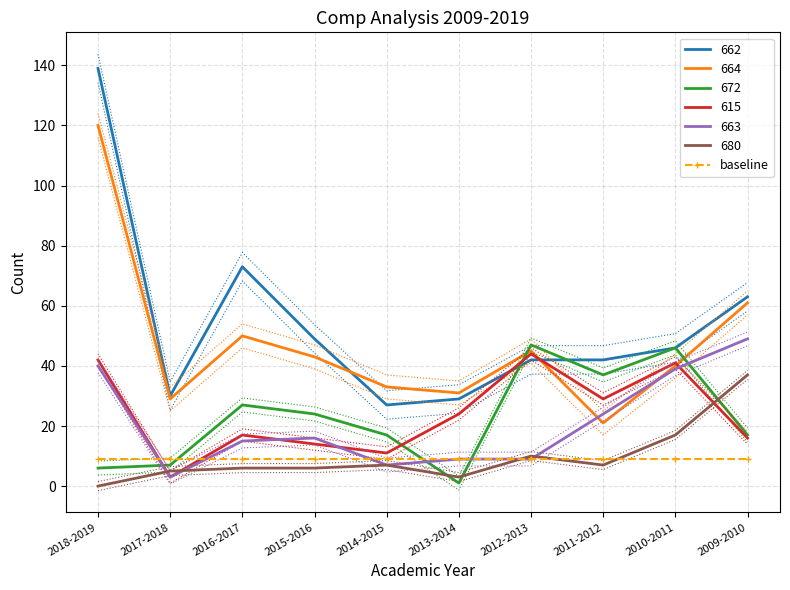

Is the value of 672 at 2010-2011 greater than the value of 615 at 2014-2015?

Yes